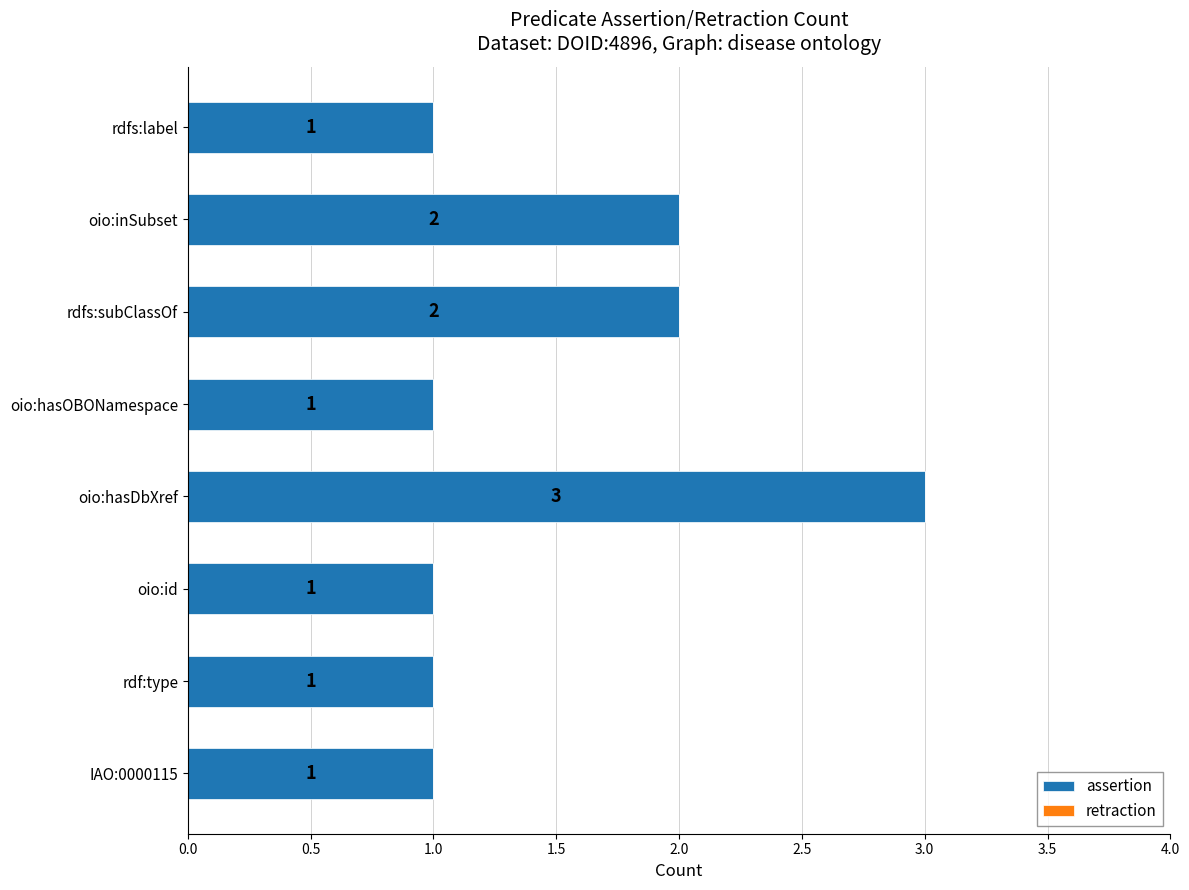

At which category does the chart reach its peak across all series?

oio:hasDbXref